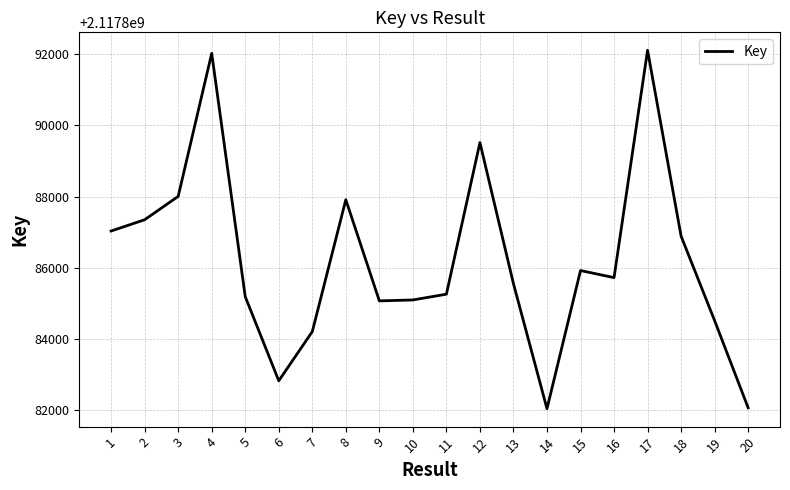

What is the greatest value displayed?

2117892111